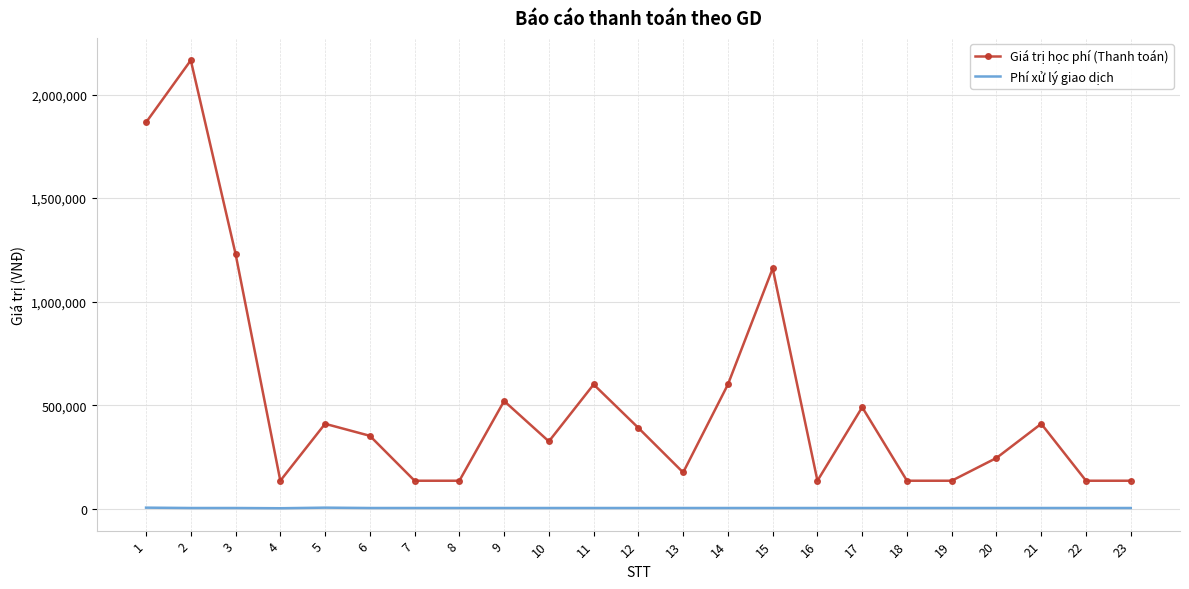

True or false: Phí xử lý giao dịch and Giá trị học phí (Thanh toán) intersect in this chart.

False